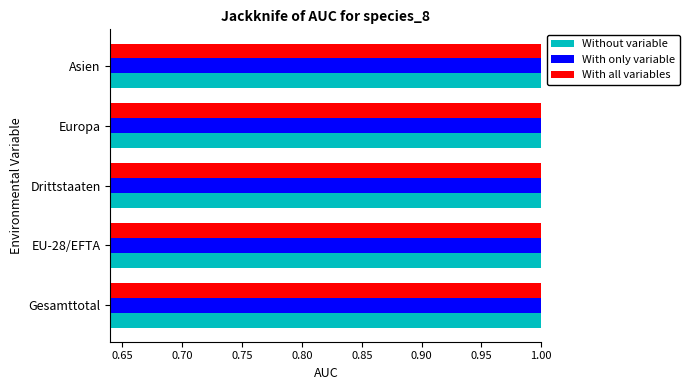

How many categories are shown in the chart?

5